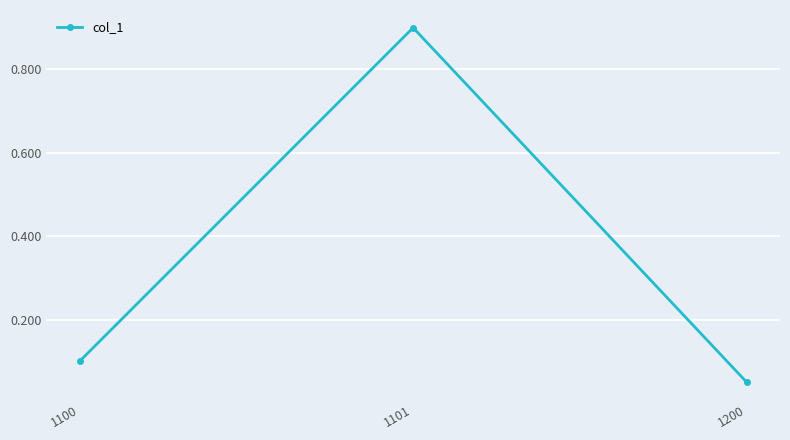

Rank the categories by value from lowest to highest.

1200, 1100, 1101